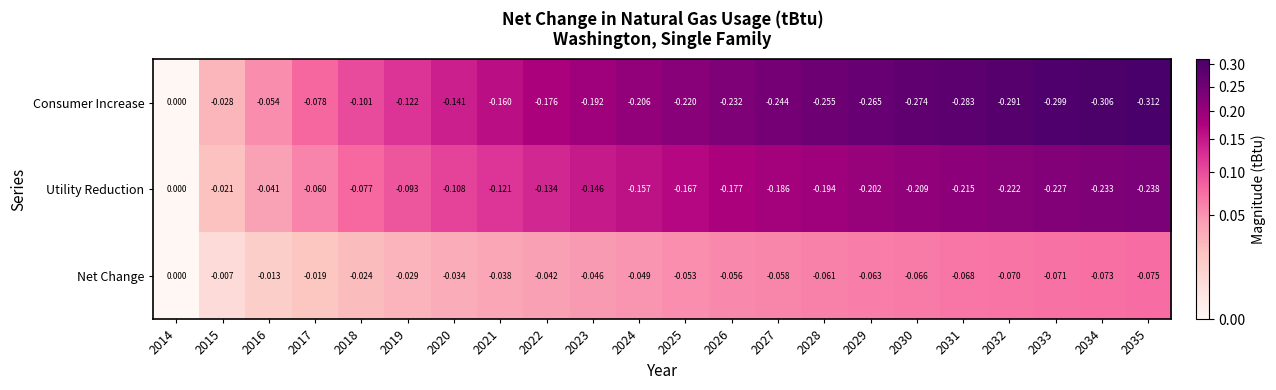

Is the value of Consumer Increase at 2029 greater than the value of Utility Reduction at 2023?

No